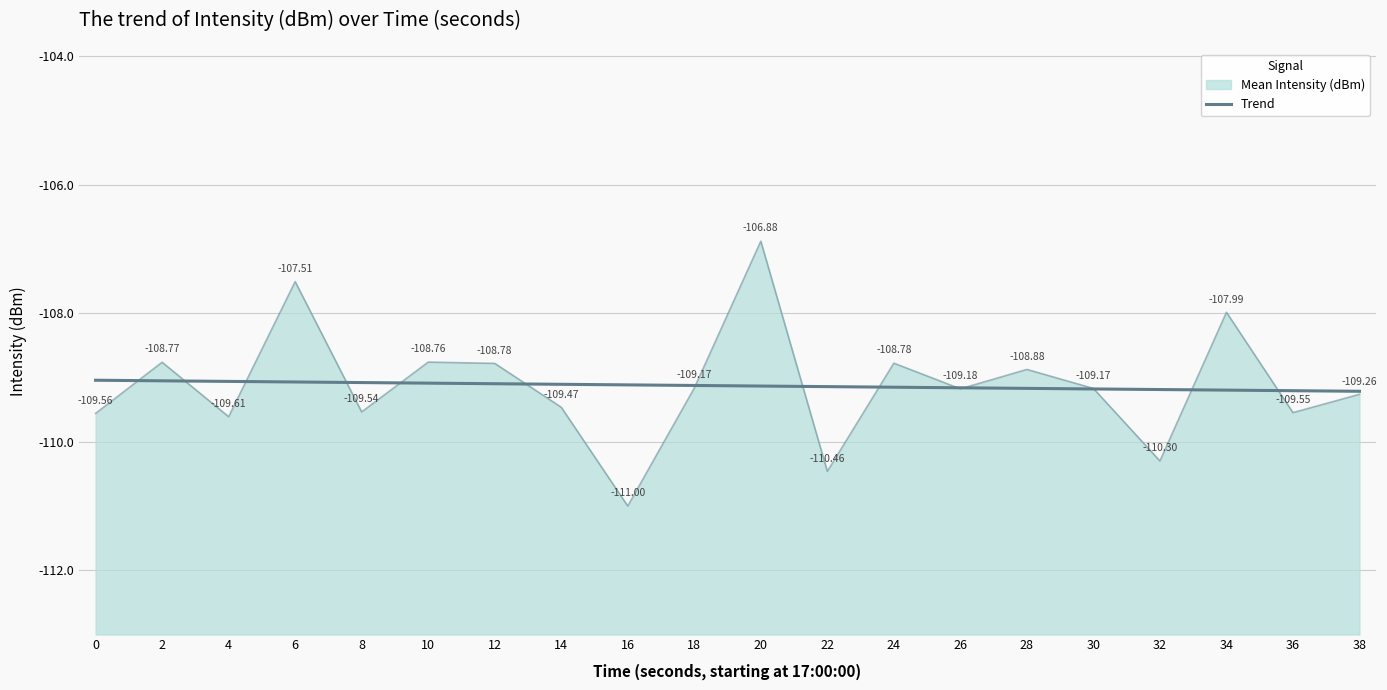

True or false: there are more than 1 points higher than both neighbors.

True